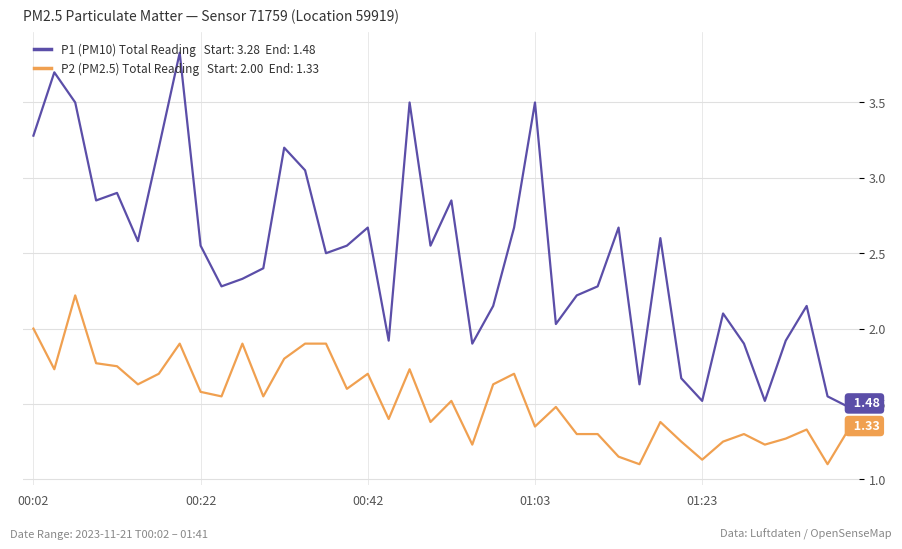

Does the chart have visible grid lines?

Yes